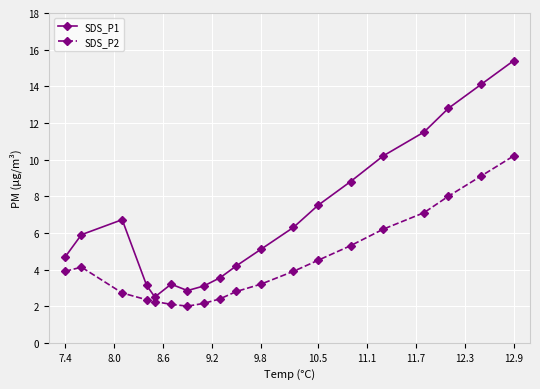

List the series in order of their peak value, highest first.

SDS_P1, SDS_P2